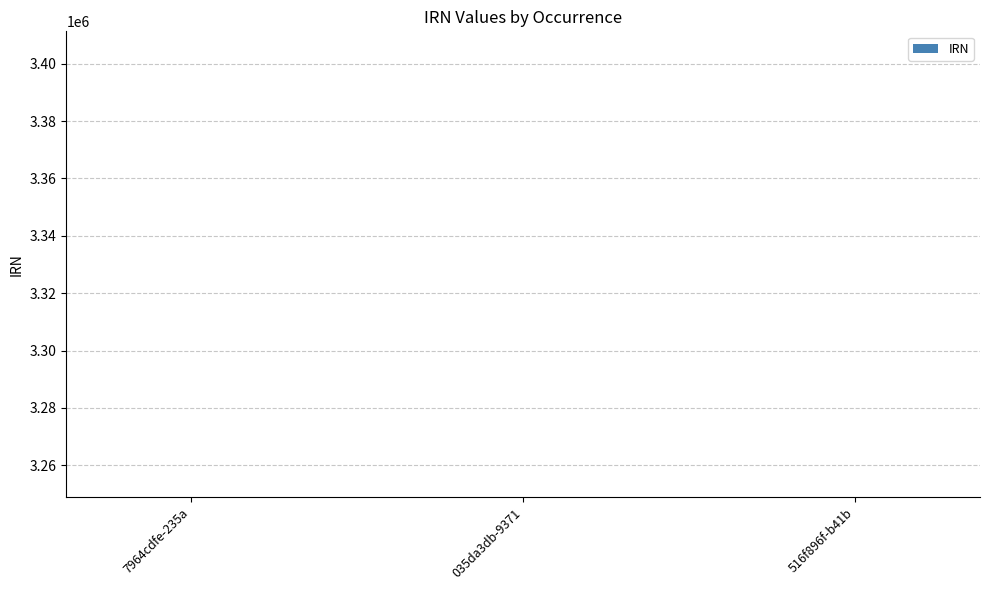

What is the value of the 2nd bar from the left?

3248848